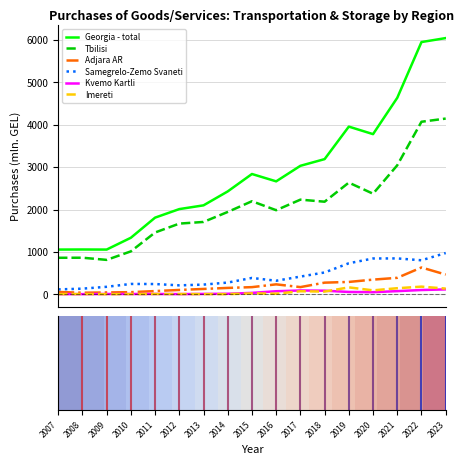

Is it true that Adjara AR equals 23.5 at 2009?

False